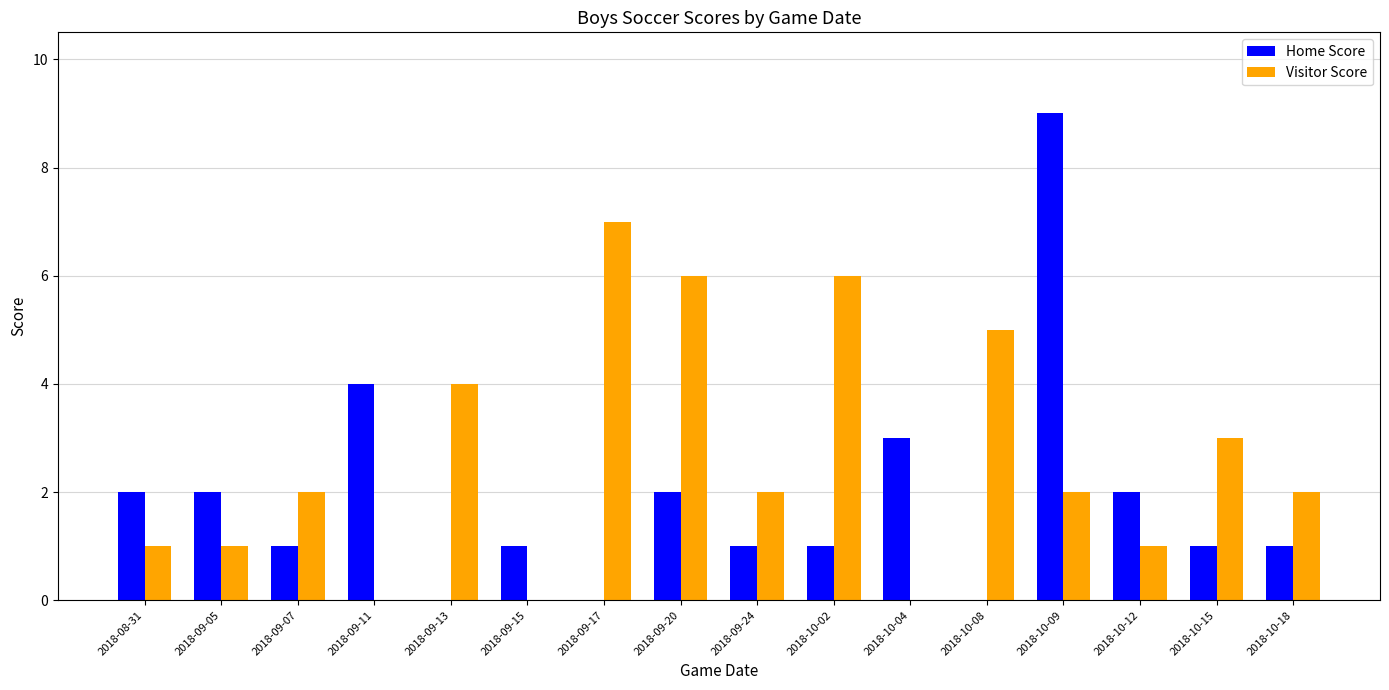

Is it true that Home Score equals 0 at 2018-10-15?

False